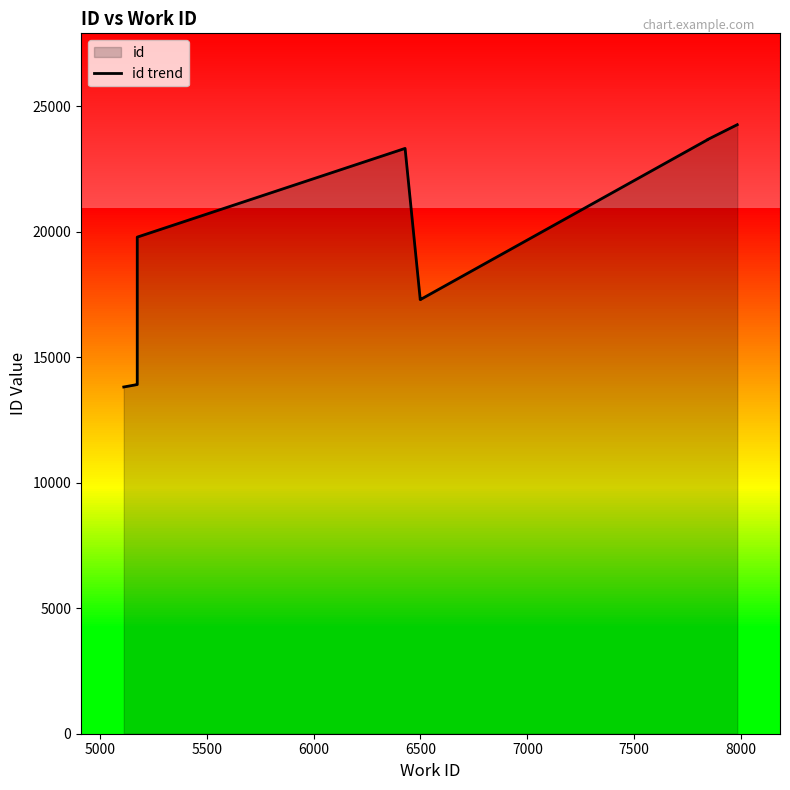

True or false: the data shows 26438 at 6000.

False